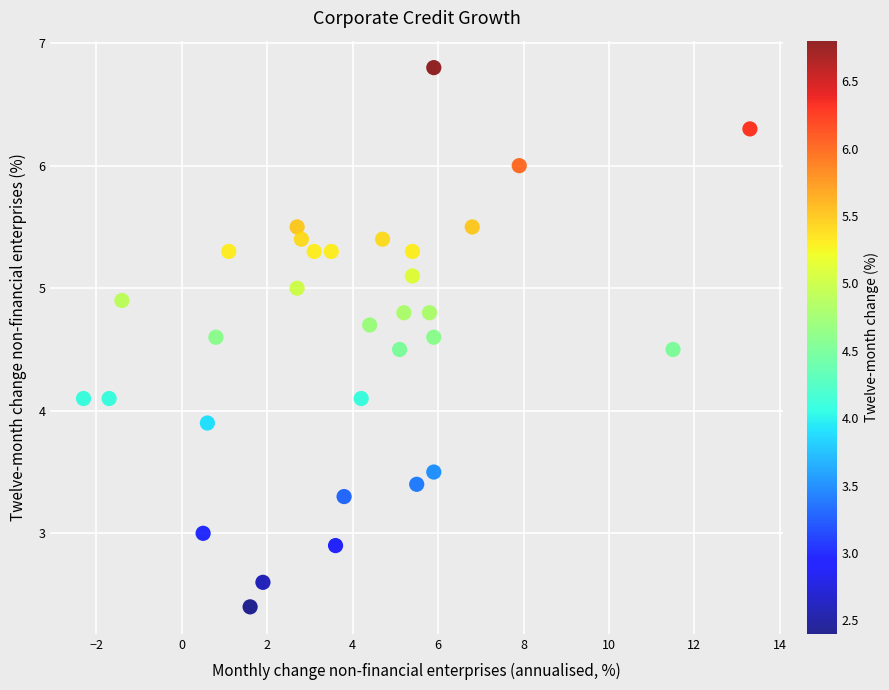

What is the range of Y values (max minus min)?

4.4